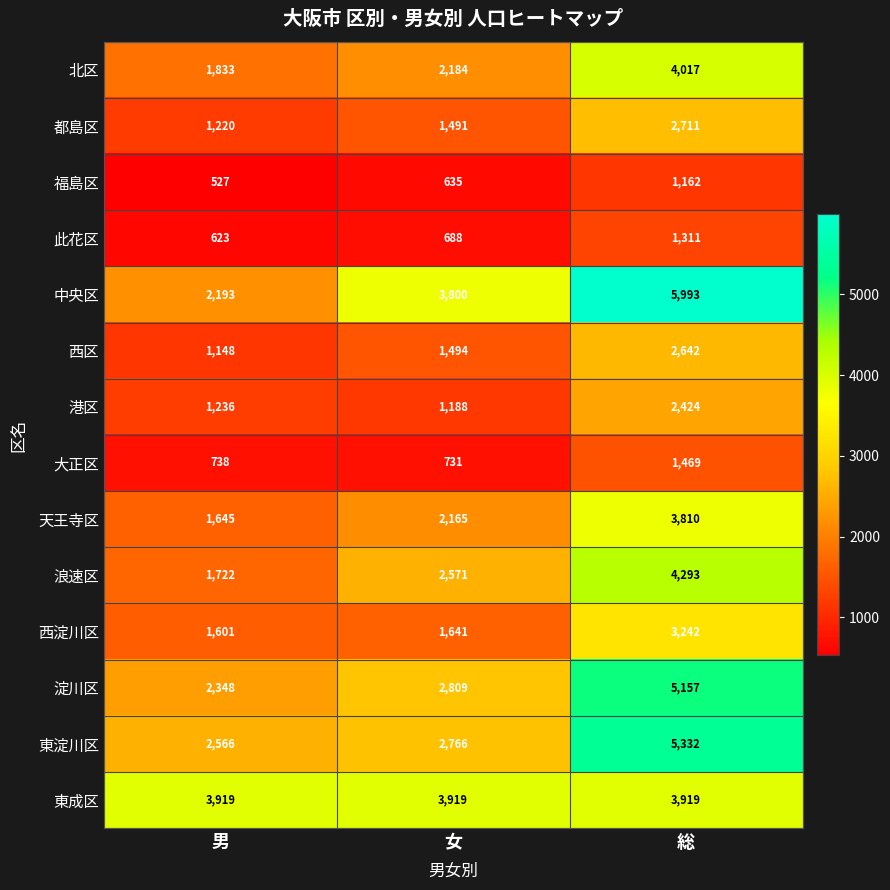

At which label is 北区 closest to 2925?

女